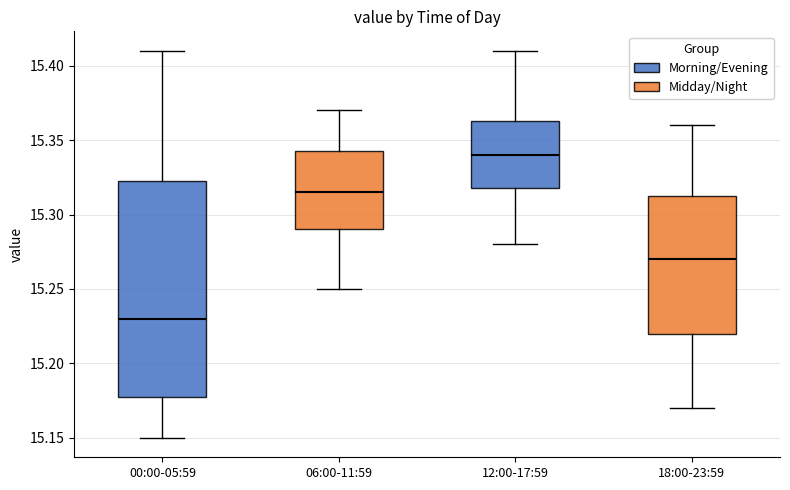

Reading left to right, transcribe this box plot: for each box, give where its median line is, the range the box spans, and where its two whiskers end, as read against the y-axis. The values are not printed on the chart, so give them approximately, as read against the axis.

00:00-05:59: median 15.230, box 15.180 to 15.325, whiskers 15.150 to 15.410
06:00-11:59: median 15.315, box 15.290 to 15.345, whiskers 15.250 to 15.370
12:00-17:59: median 15.340, box 15.320 to 15.365, whiskers 15.280 to 15.410
18:00-23:59: median 15.270, box 15.220 to 15.315, whiskers 15.170 to 15.360